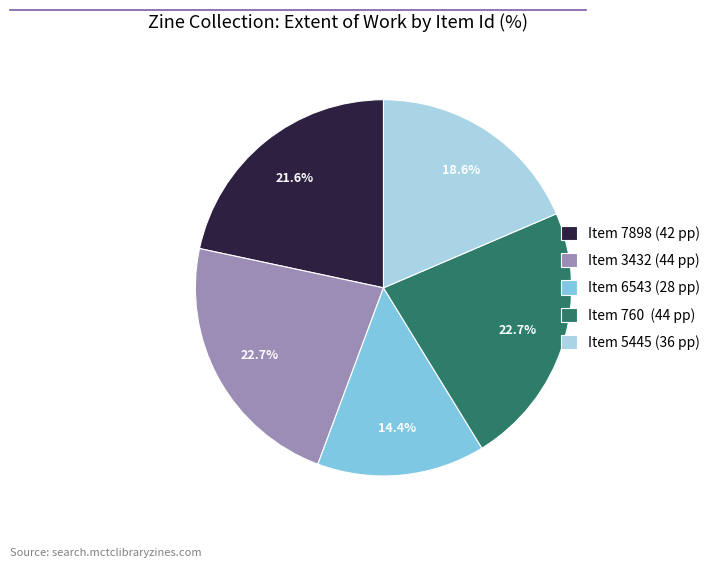

What portion of the pie excludes Item 760 (44 pp)?

77.3%